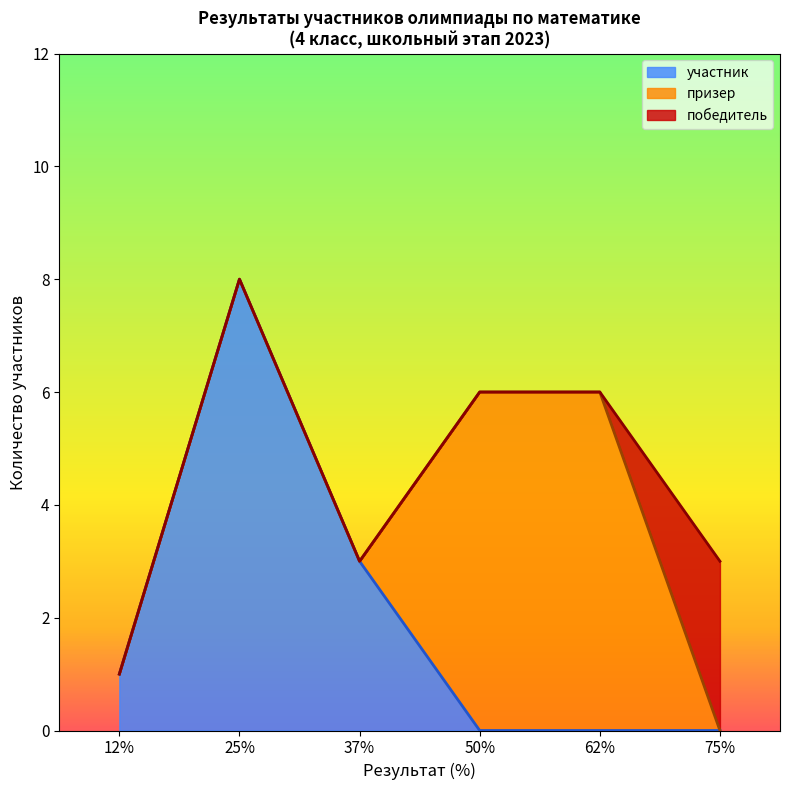

How many times do участник and призер cross each other?

1